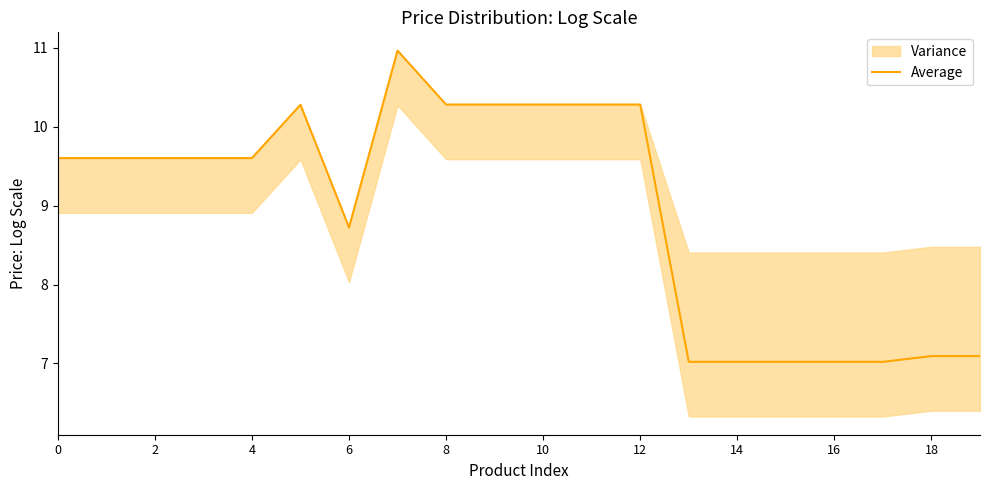

At which label is Average closest to 8?

6